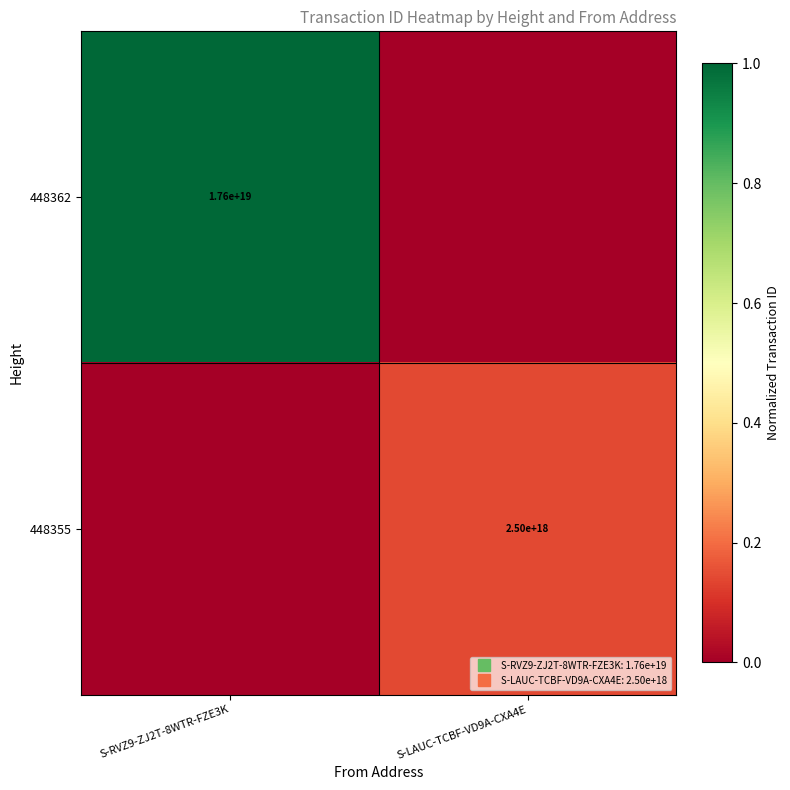

What is the total value across all series at S-LAUC-TCBF-VD9A-CXA4E?

0.1